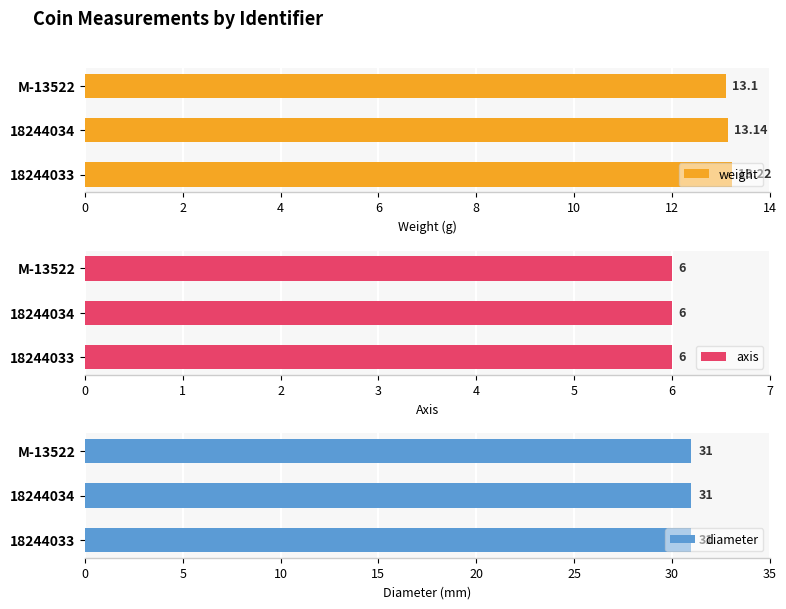

Which series has the largest total across all categories?

weight